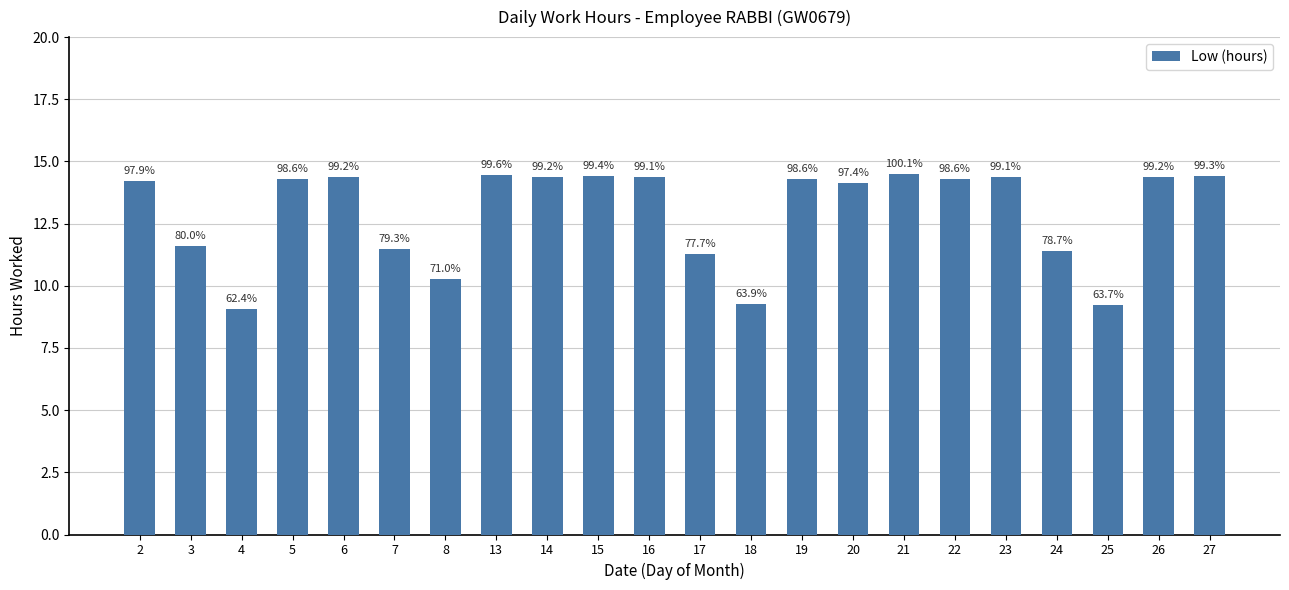

At which label is the value closest to 11?

17